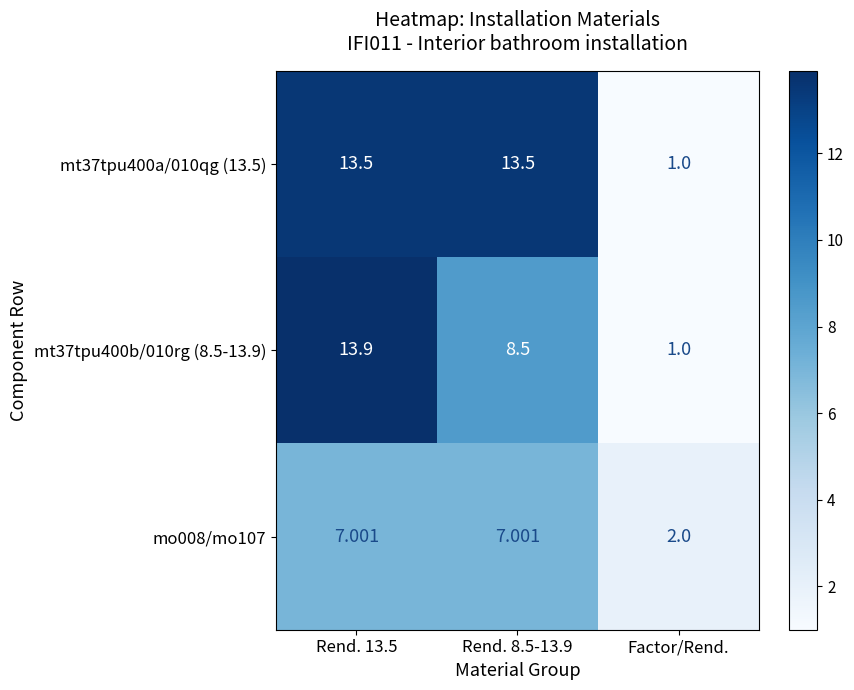

At which category does the chart reach its minimum across all series?

Factor/Rend.